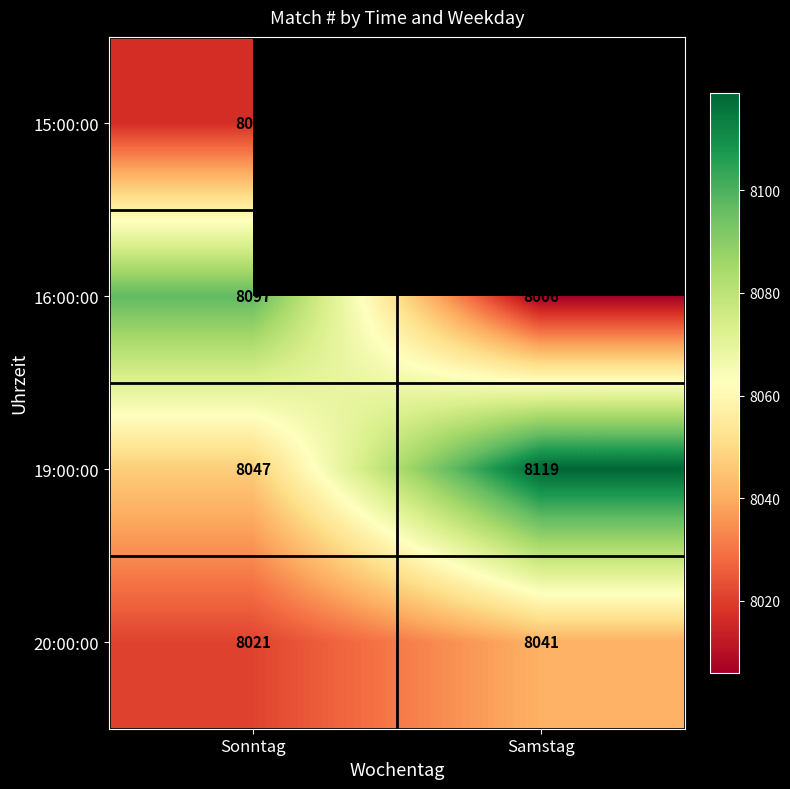

What is the difference between the highest and lowest values at Sonntag?

80